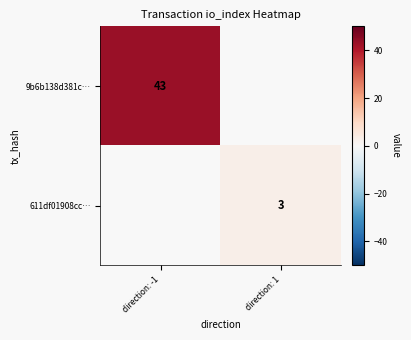

The 611df01908cc… series shows 3 at direction: 1. True or false?

True